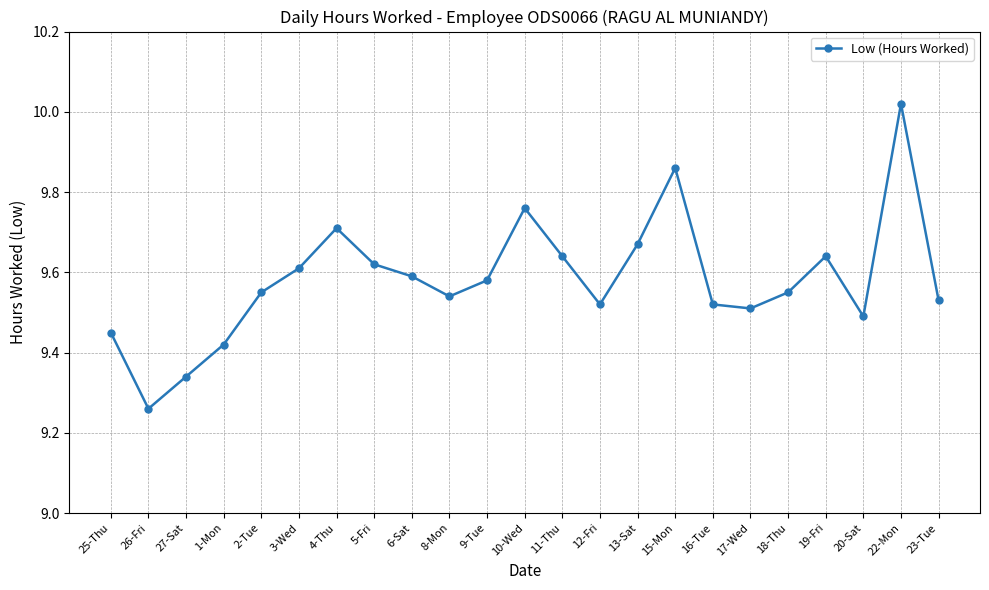

What position from the left is 18-Thu?

19